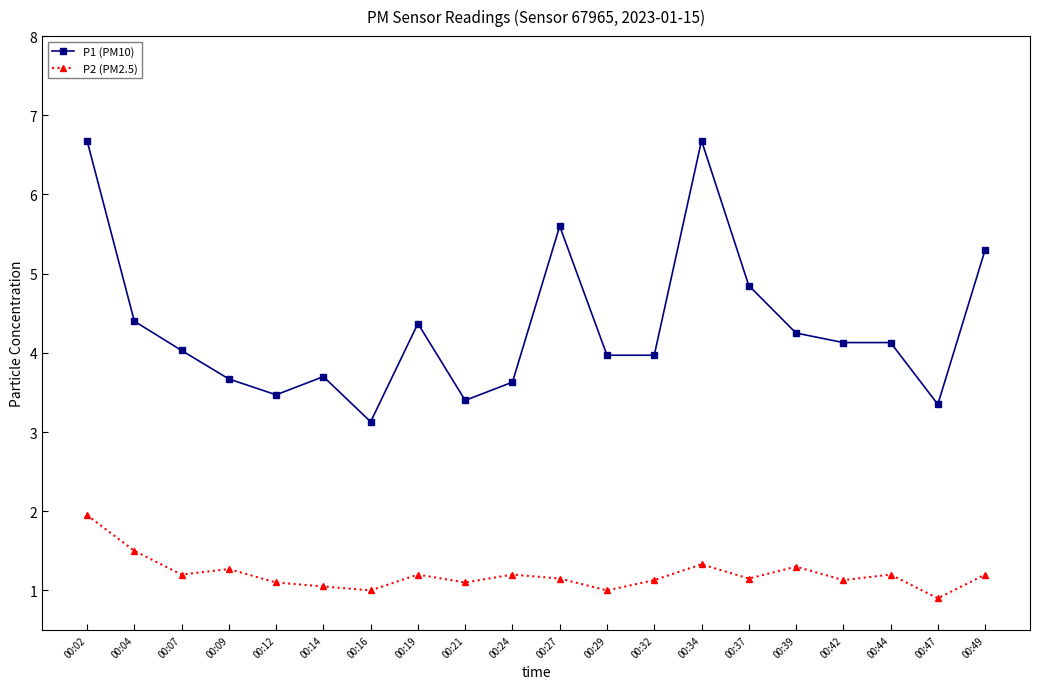

Is the value of P1 (PM10) at 00:12 greater than the value of P2 (PM2.5) at 00:14?

Yes